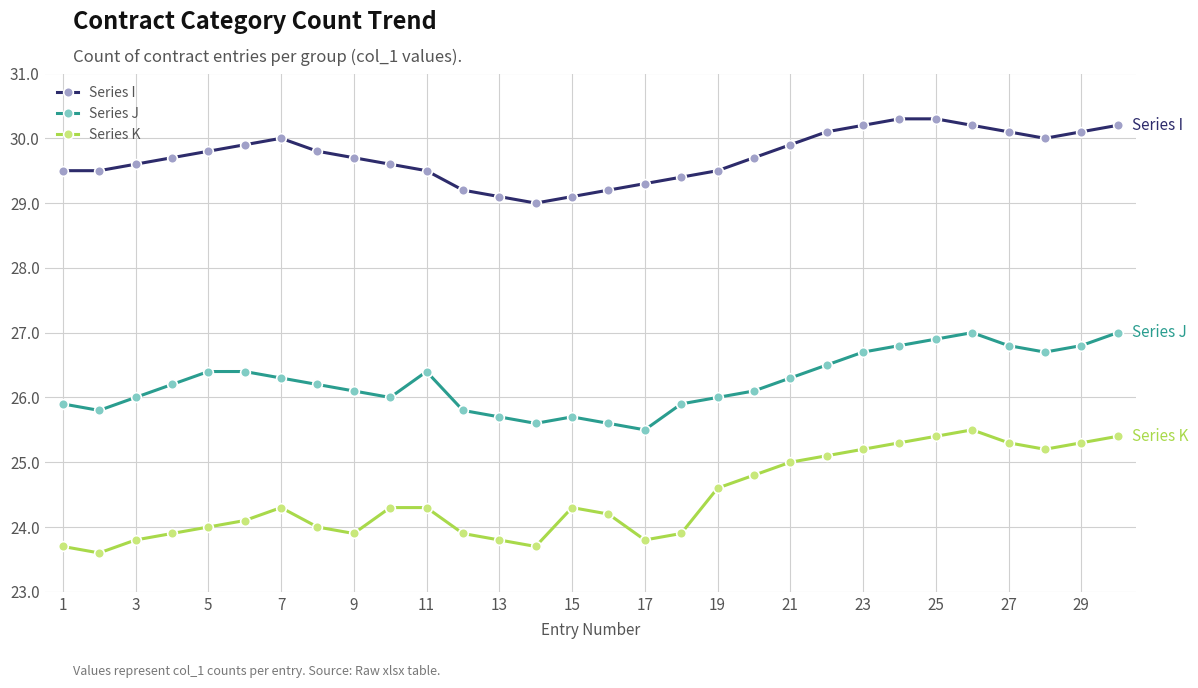

What is the average value of the Series I series?

29.7